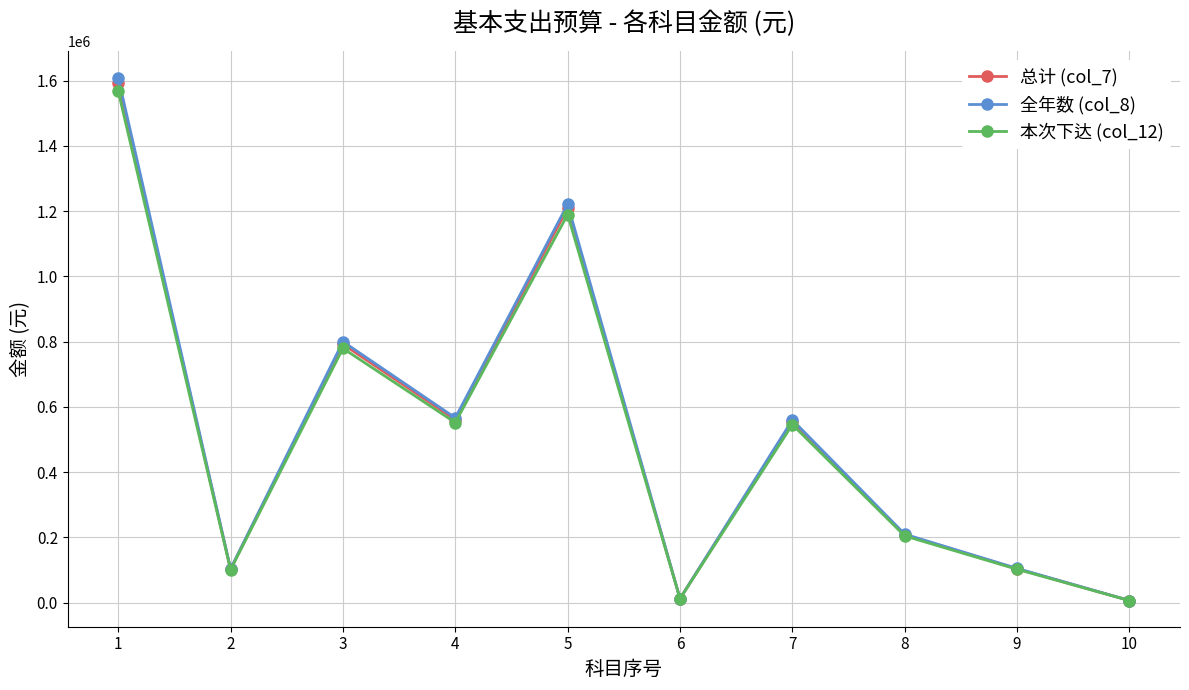

Does the chart display data point markers on the line(s)?

Yes